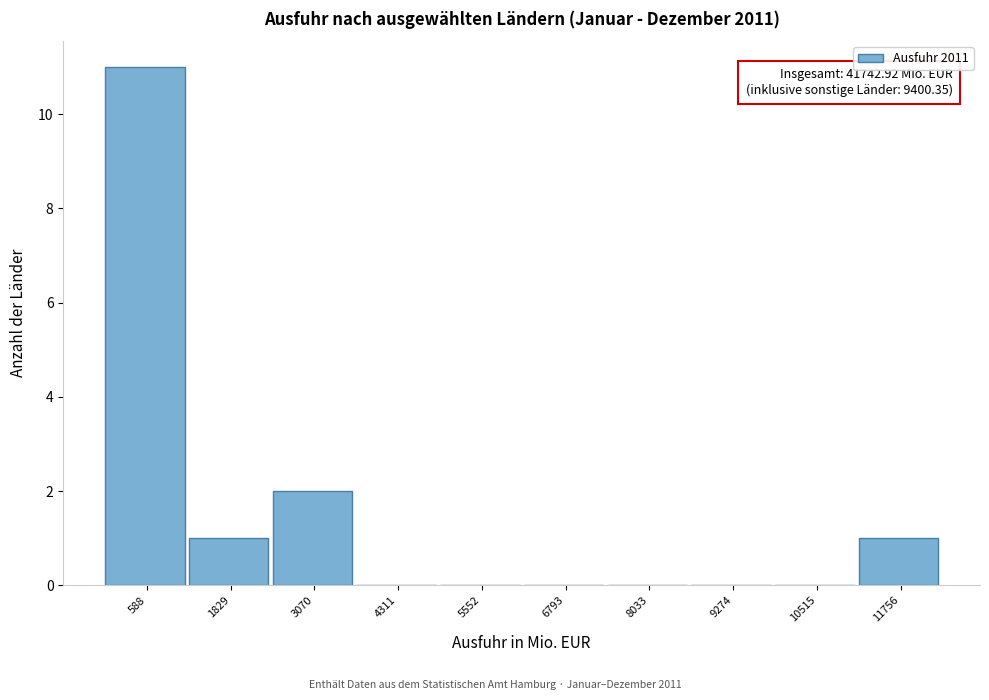

Reading right to left, extract all data points from this chart.

11756=1	10515=0	9274=0	8033=0	6793=0	5552=0	4311=0	3070=2	1829=1	588=11